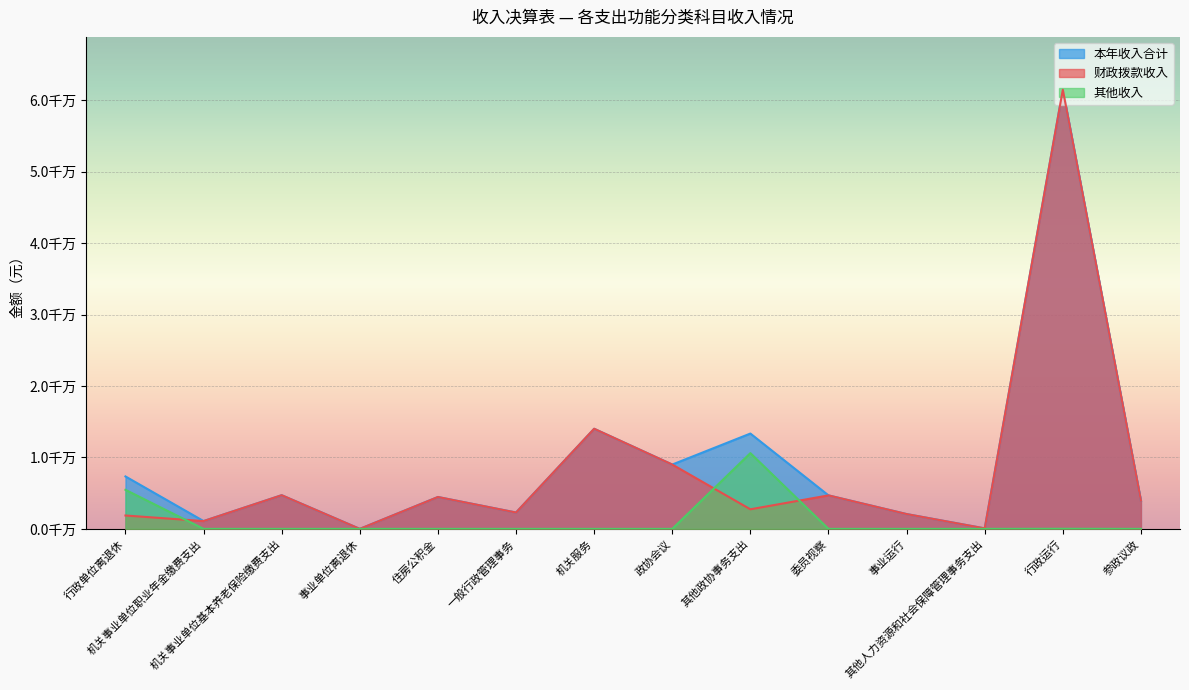

Does the chart display data point markers on the line(s)?

No